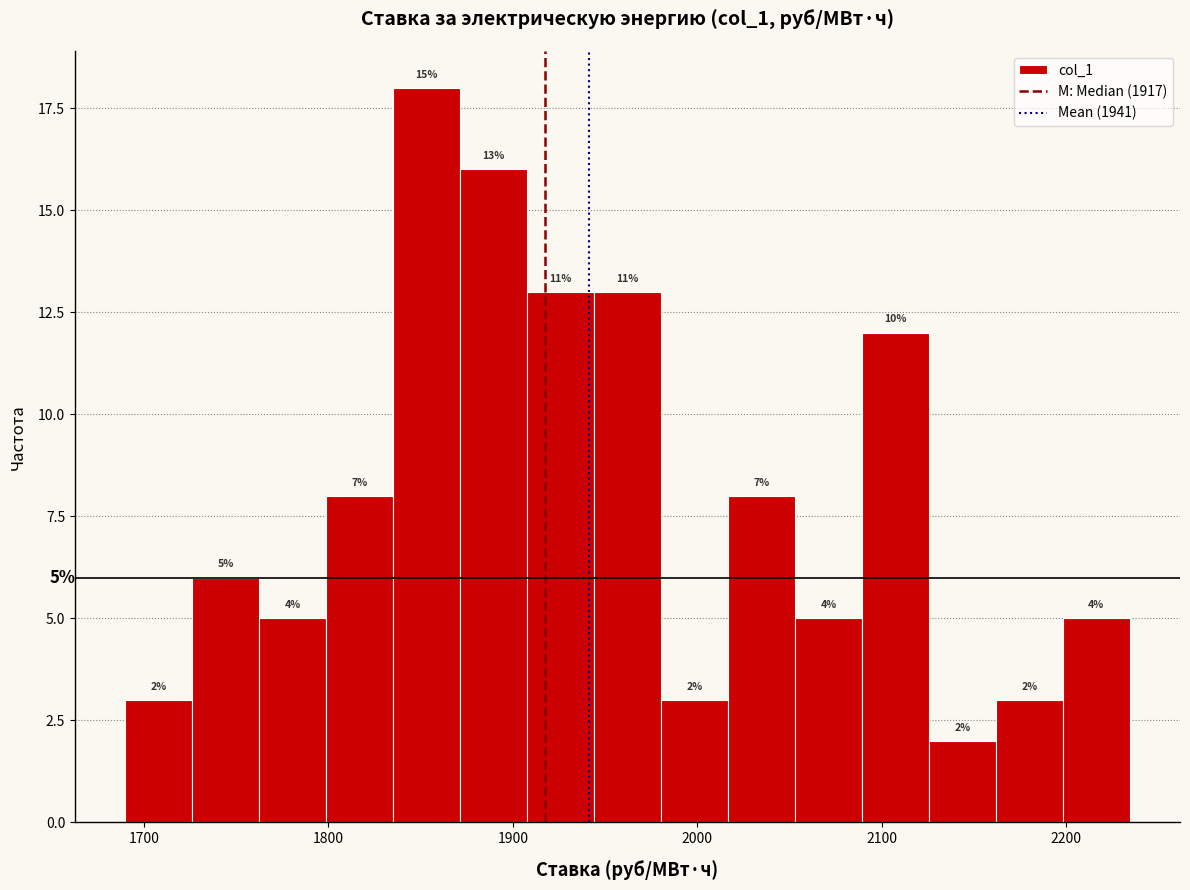

Around what value on the x-axis is the tallest bar? Give the approximate position of its centre, as read against the axis.

1850